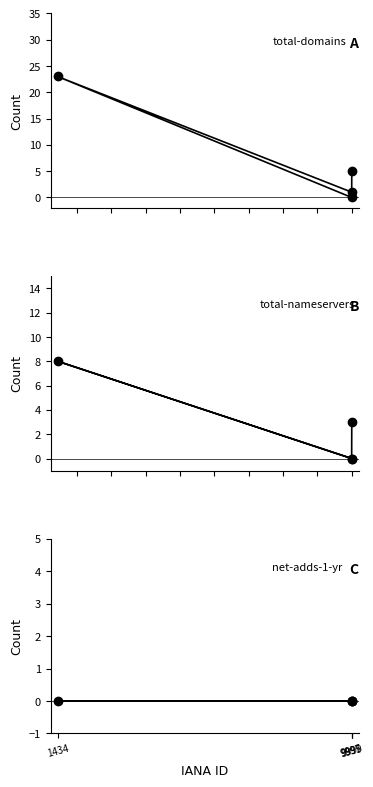

What are all the series names shown in the legend?

total-domains, total-nameservers, net-adds-1-yr